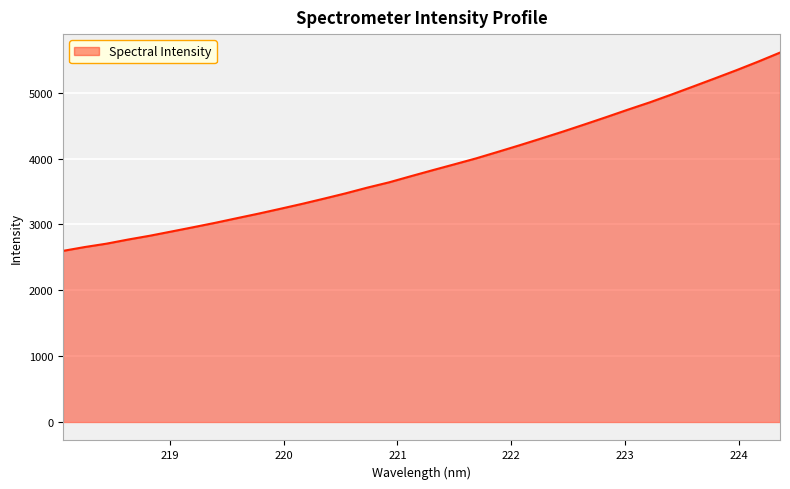

What is the minimum value shown in the chart?

2598.0